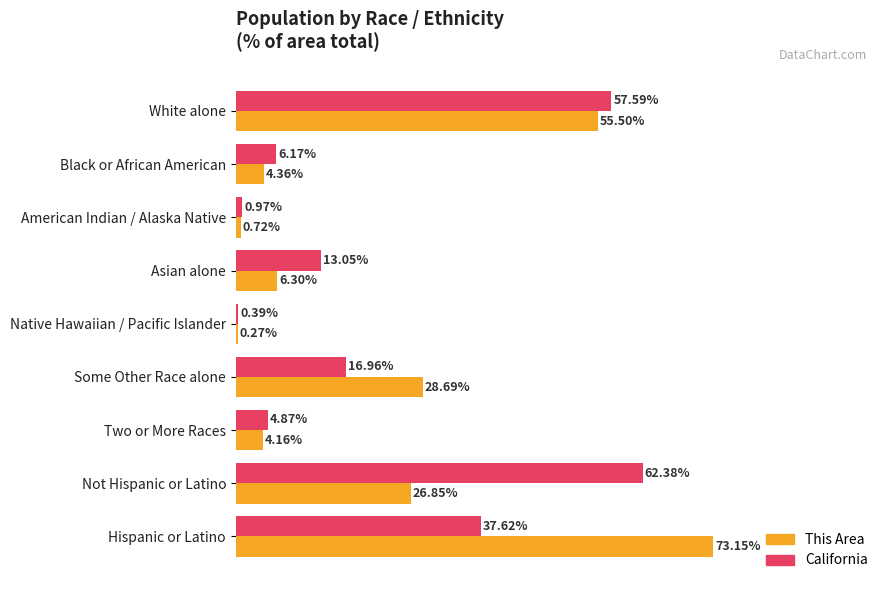

At which category is the sum across all series the highest?

White alone